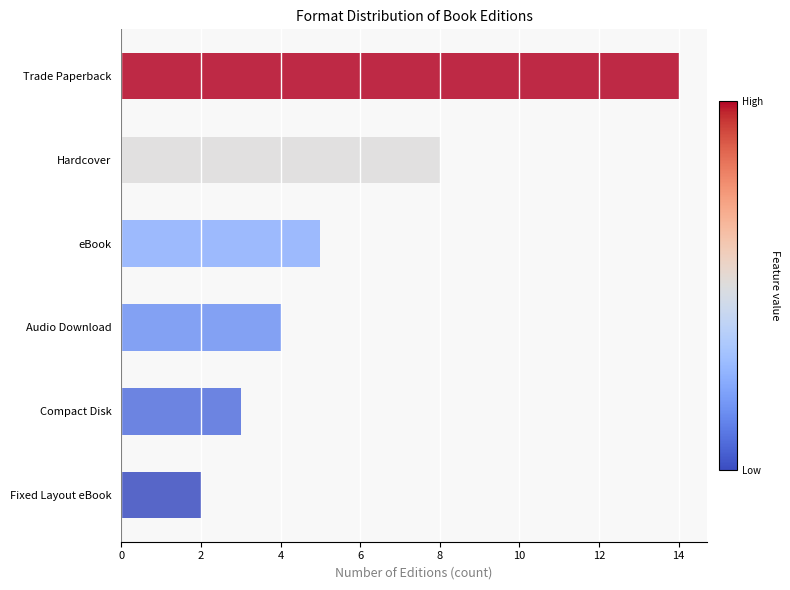

How many data points are less than 5?

3